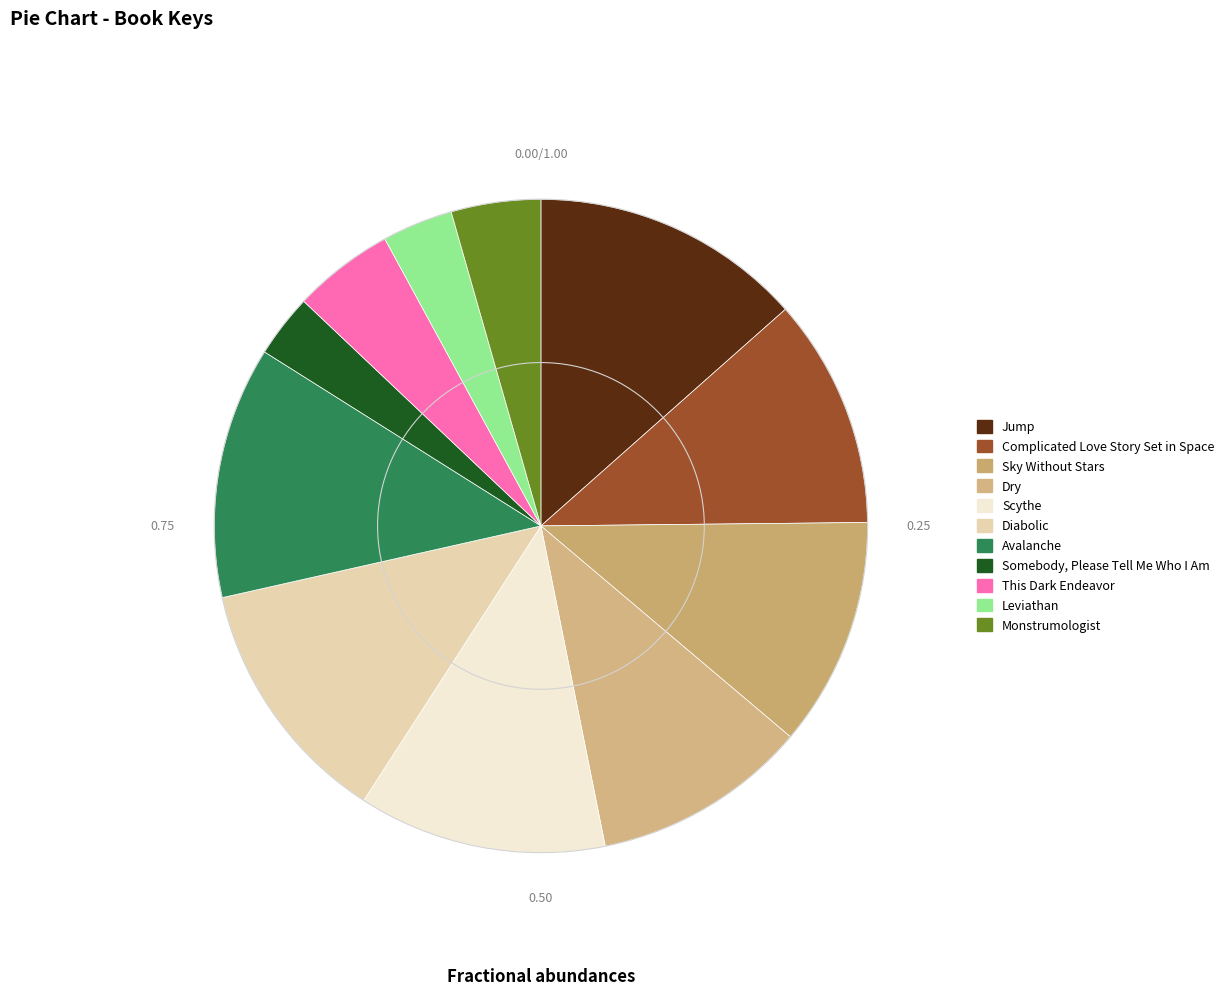

Rank the categories by value from highest to lowest.

Jump, Avalanche, Diabolic, Scythe, Complicated Love Story Set in Space, Sky Without Stars, Dry, This Dark Endeavor, Monstrumologist, Leviathan, Somebody, Please Tell Me Who I Am